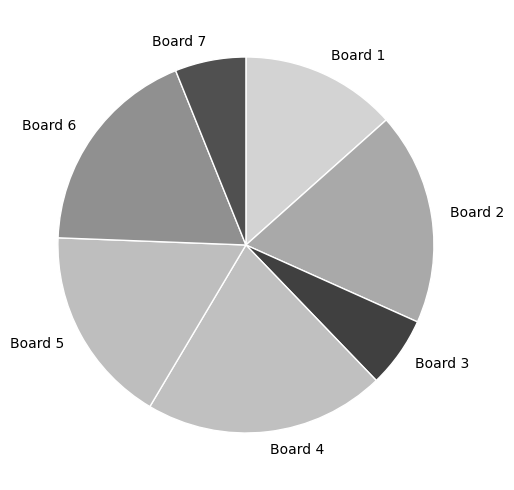

How many slices are in this pie chart?

7